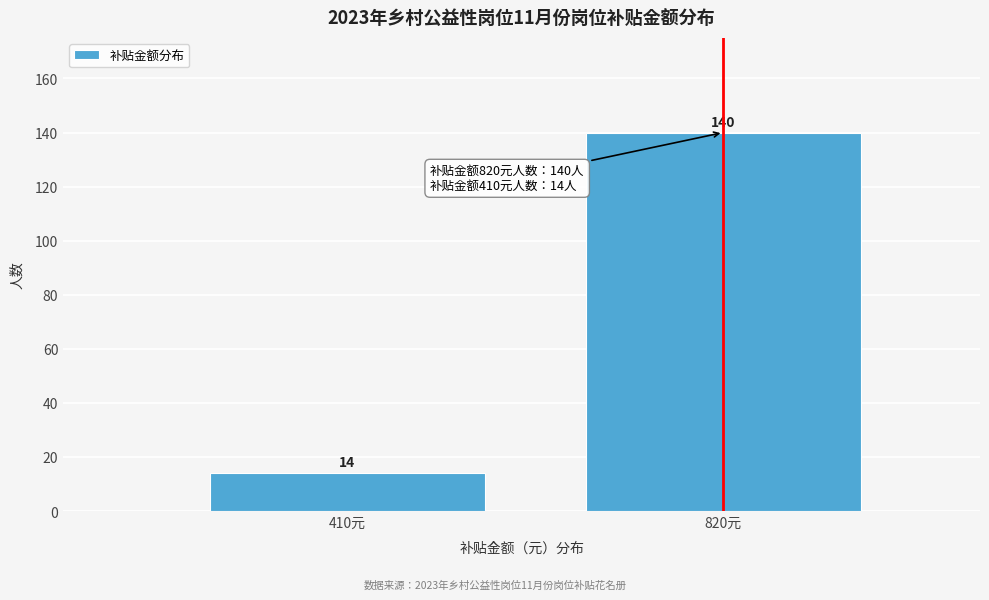

Reading left to right, transcribe all the data shown in this chart.

410元=14	820元=140